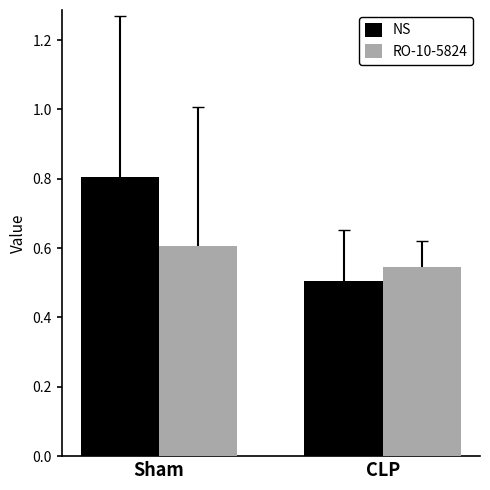

List the series in order of their peak value, lowest first.

RO-10-5824, NS